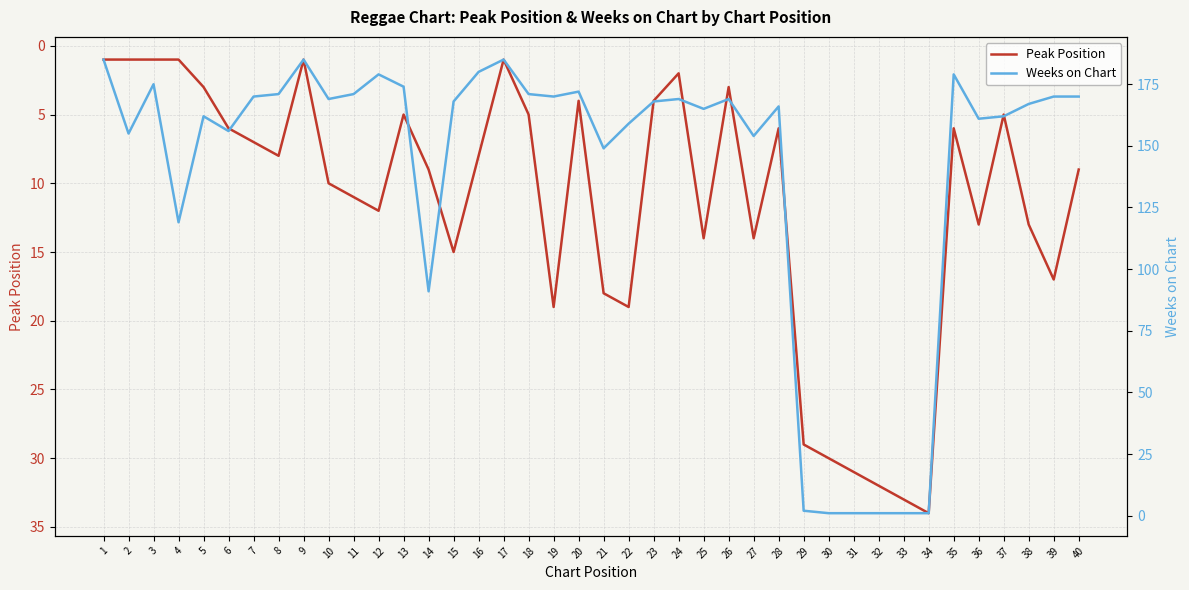

Between which two adjacent categories do Weeks on Chart and Peak Position first intersect?

28 and 29